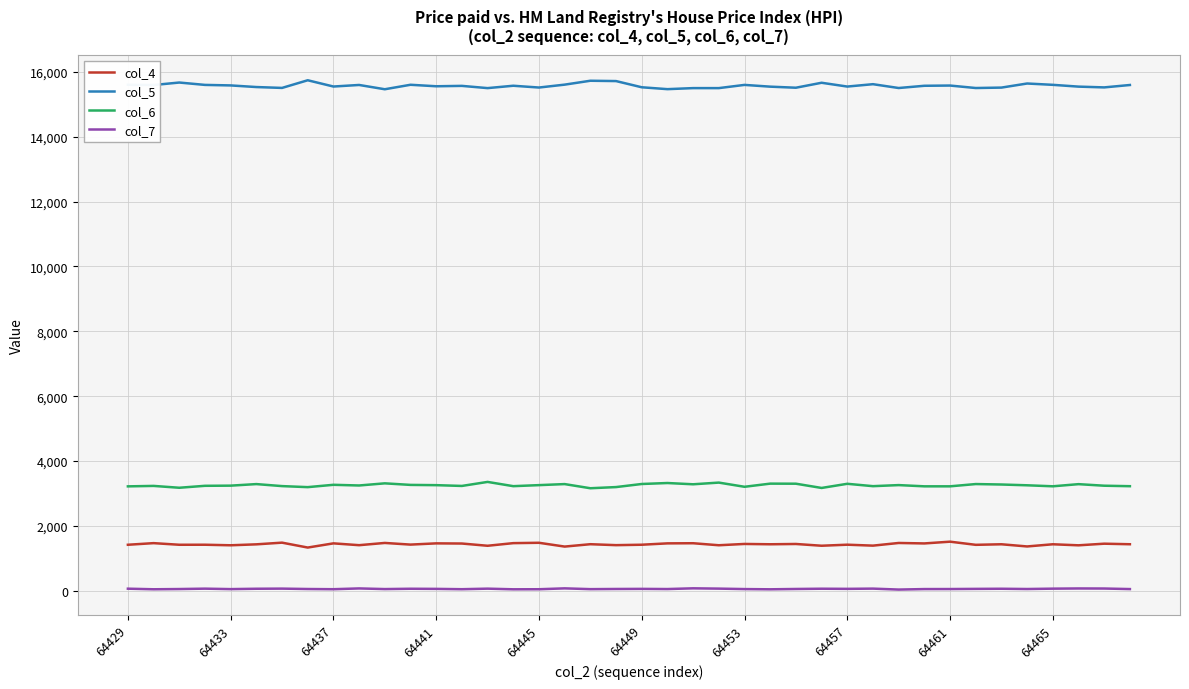

True or false: col_6 and col_7 cross at least once.

False